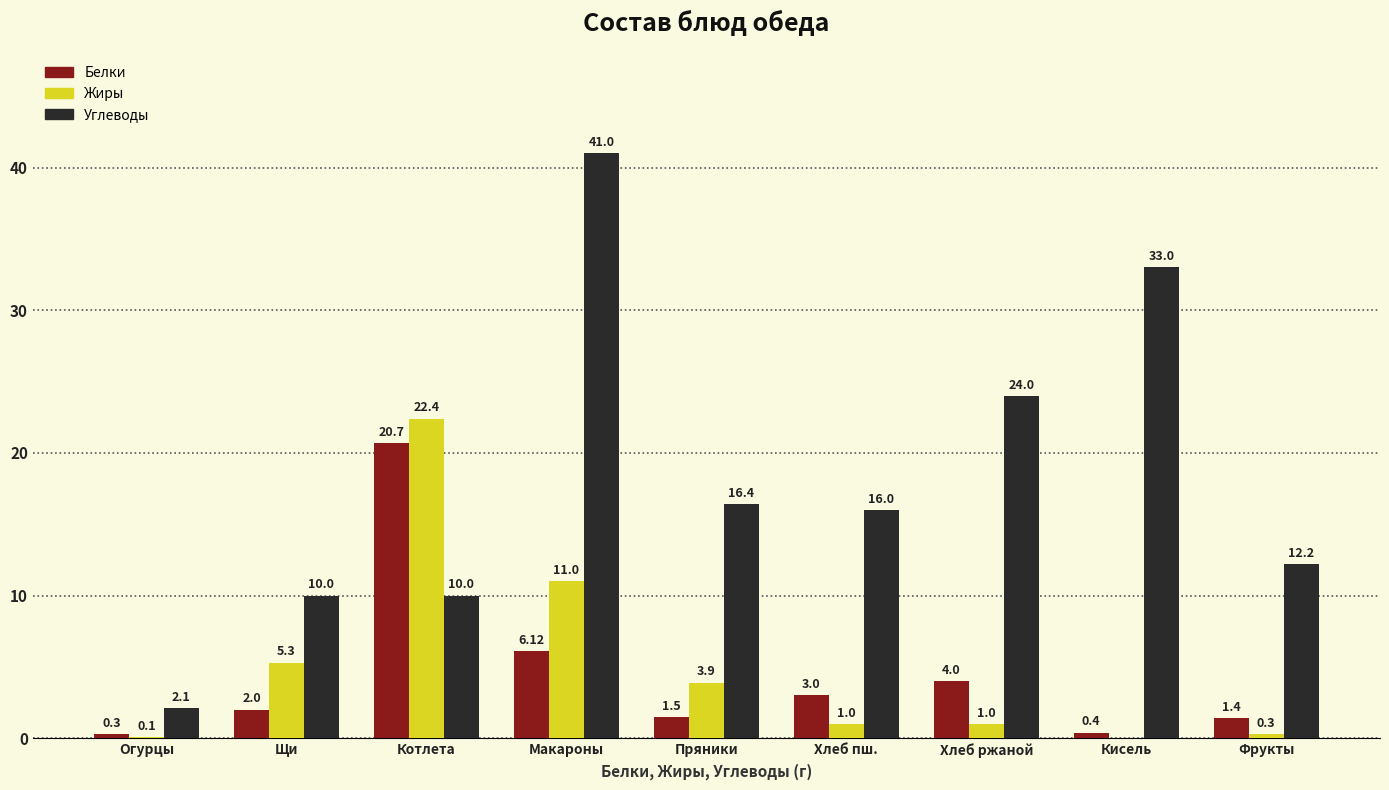

Between Огурцы and Щи, which series saw the biggest shift?

Углеводы